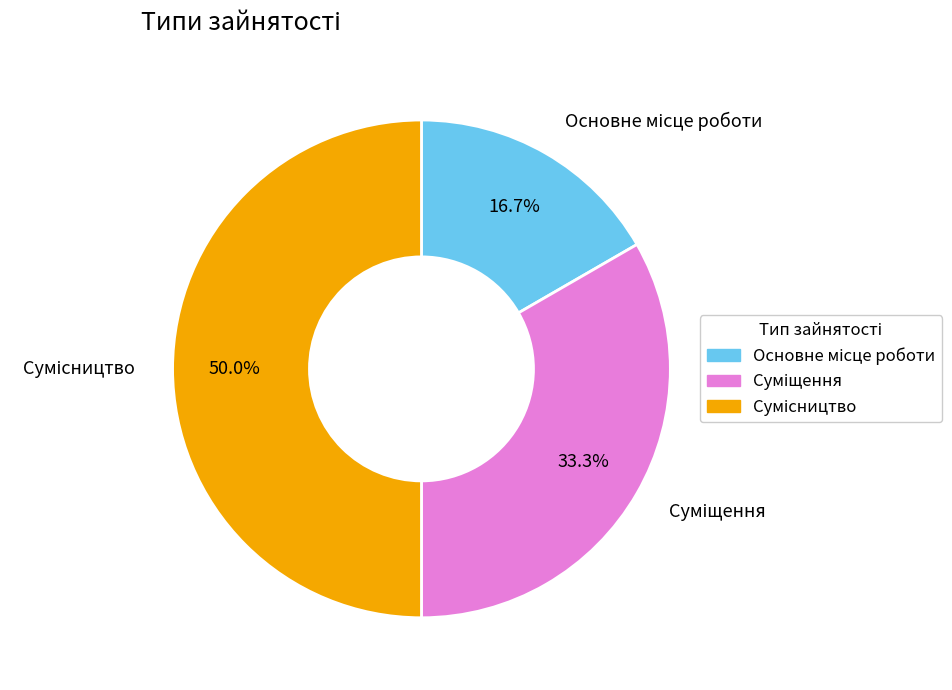

How many slices are in this pie chart?

3